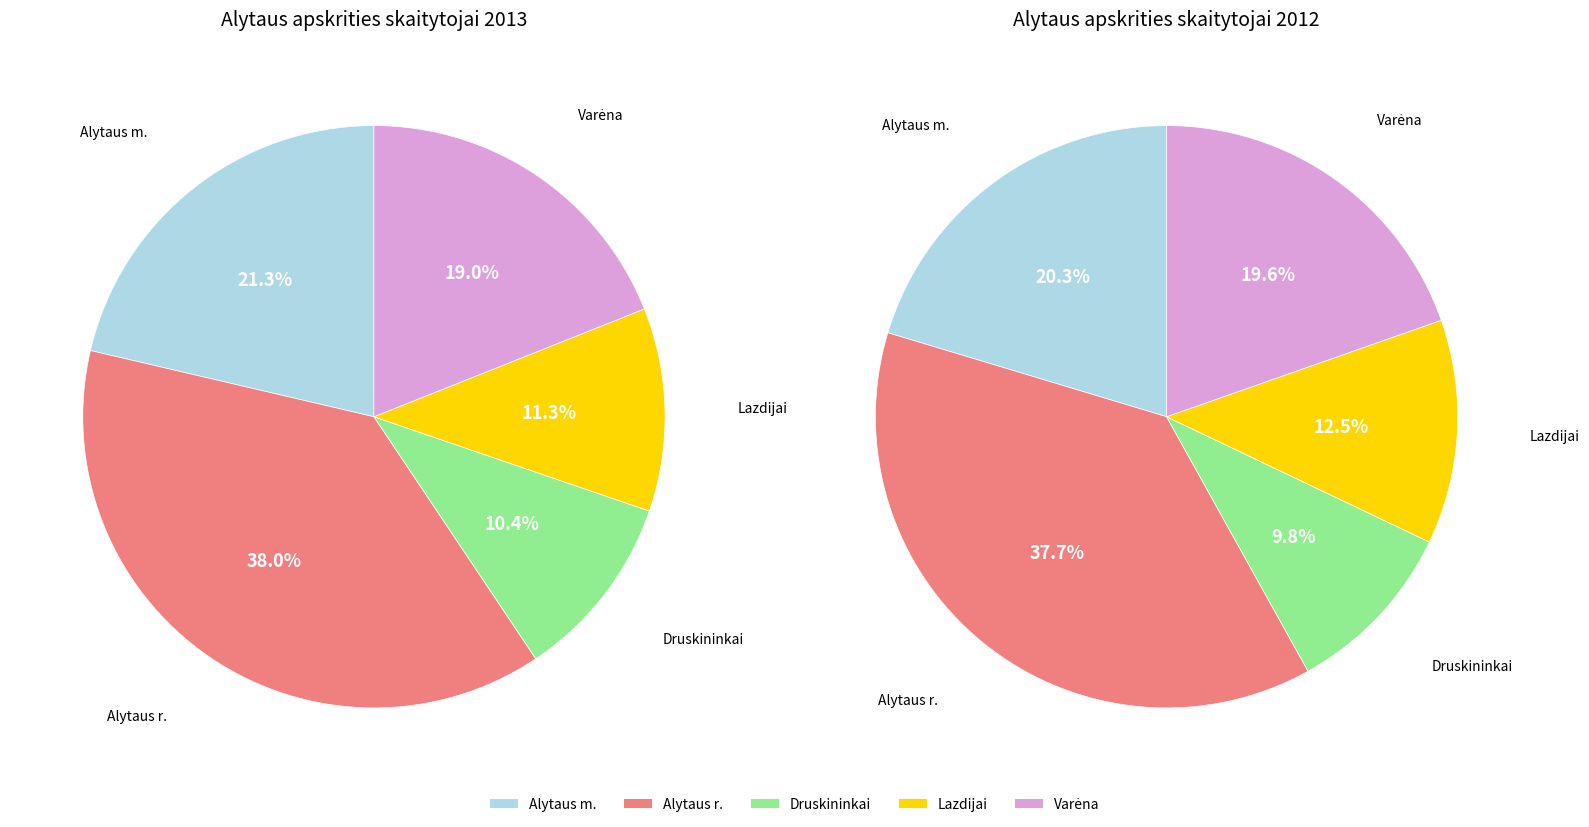

Count the number of slices in the pie.

5